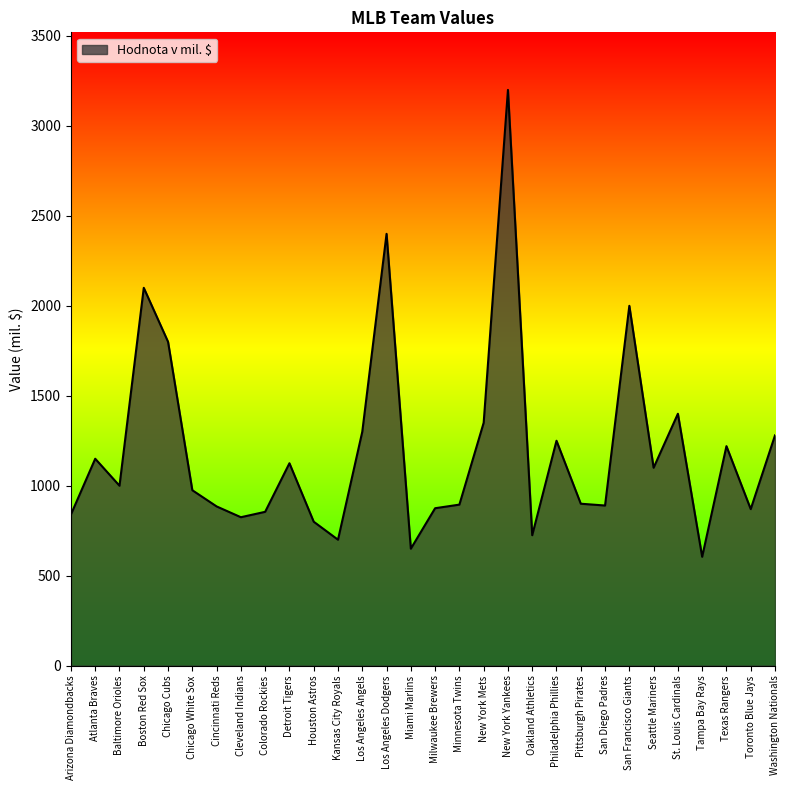

What is the change in value from Los Angeles Angels to Texas Rangers?

-80